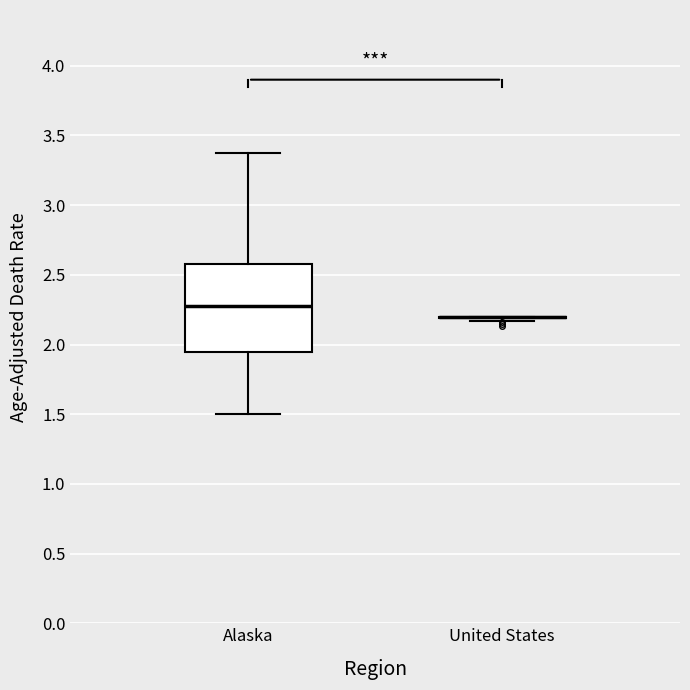

Reading left to right, read every box against the y-axis: the position of its median line, the range the box covers, and the ends of its whiskers. The values are not printed on the chart, so give them approximately, as read against the axis.

Alaska: median 2.30, box 1.95 to 2.60, whiskers 1.50 to 3.35
United States: box collapsed to a line at 2.20, whiskers 2.15 to 2.20